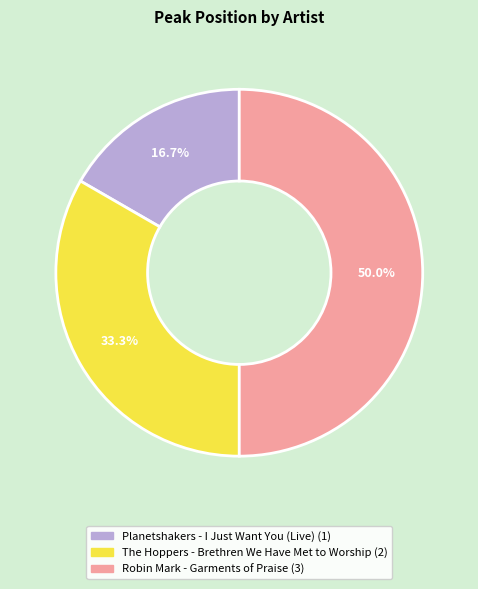

To the nearest percent, what portion does Robin Mark - Garments of Praise represent?

50%